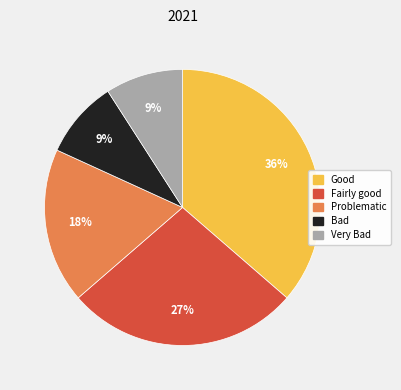

To the nearest percent, what portion does Fairly good represent?

27%